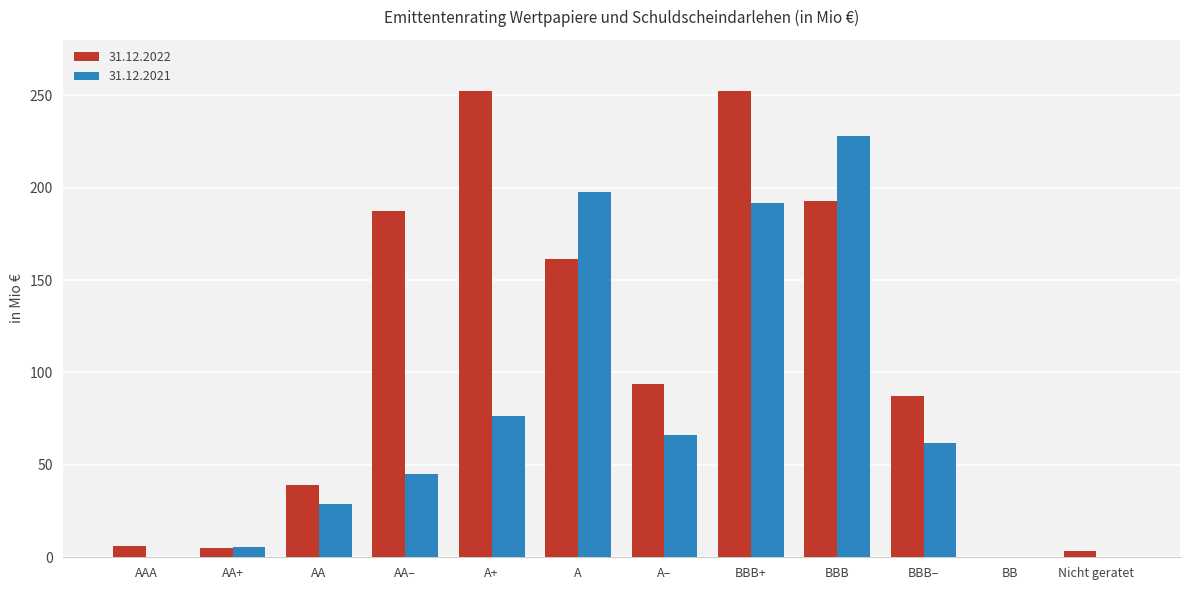

How many distinct data groups are displayed?

2